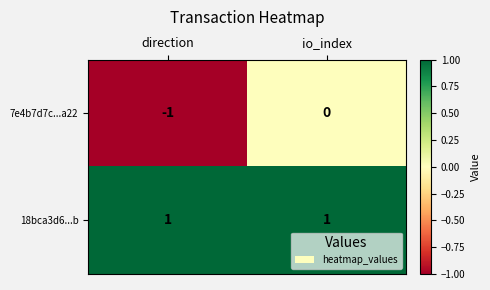

Is the value of 7e4b7d7c...a22 at direction greater than the value of 18bca3d6...b at io_index?

No